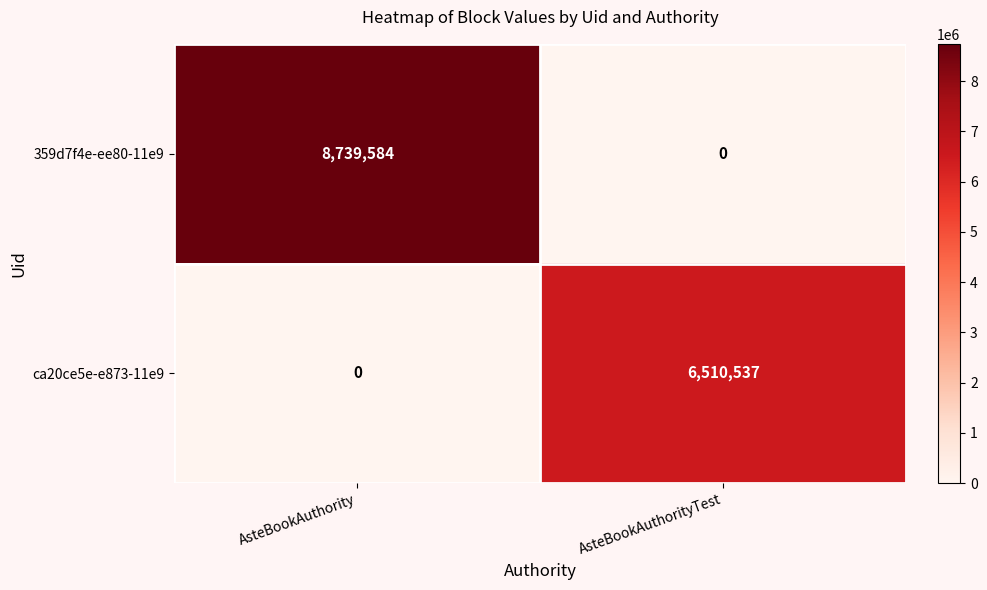

List the series in order of their peak value, highest first.

359d7f4e-ee80-11e9, ca20ce5e-e873-11e9